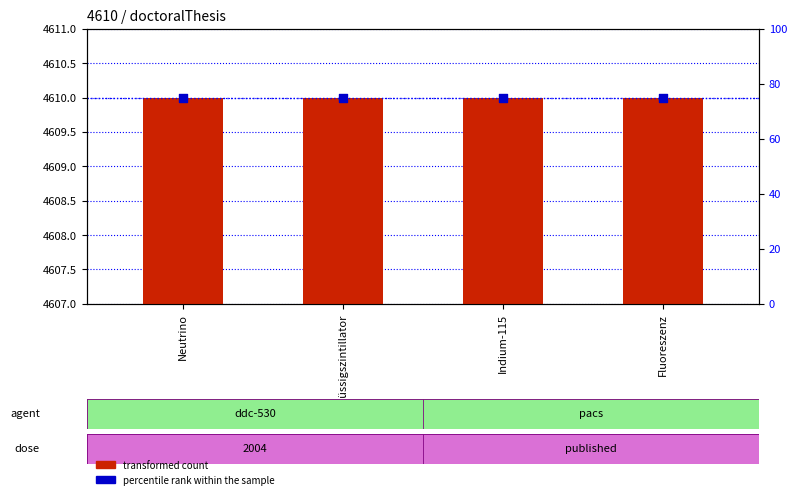

Is the value of percentile rank within the sample at Fluoreszenz greater than the value of transformed count at Flüssigszintillator?

No